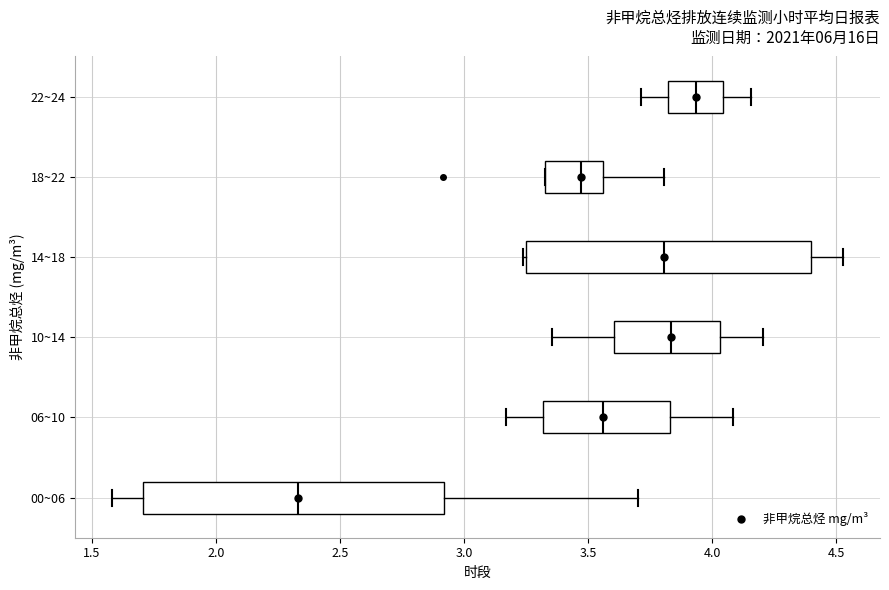

Where does the right whisker of the box for 14~18 end on the x-axis? The values are not printed on the chart, so give them approximately, as read against the axis.

4.55